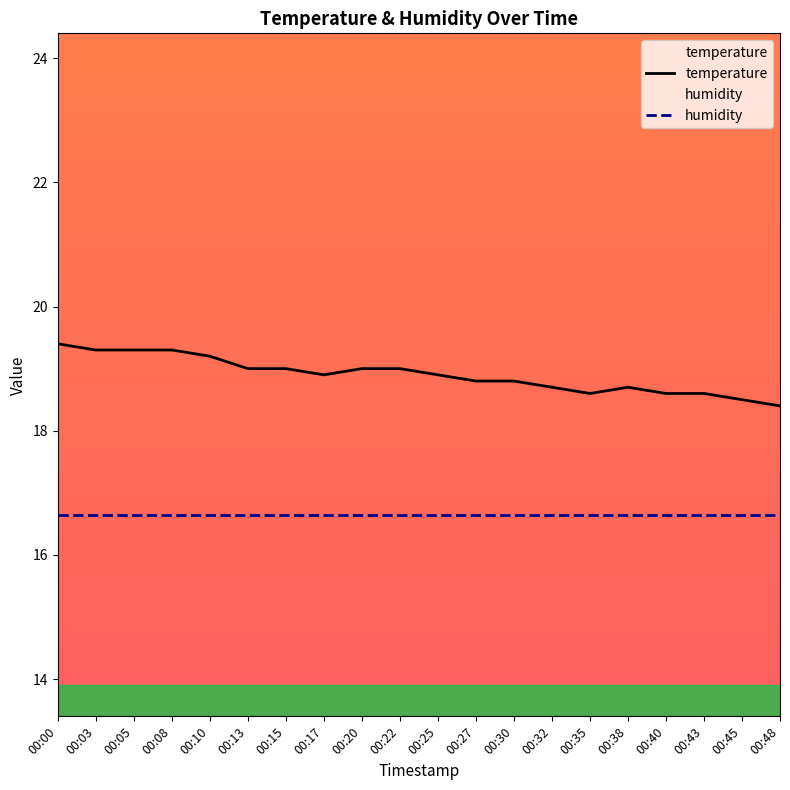

What is the difference between the maximum and minimum values in the temperature series?

1.0